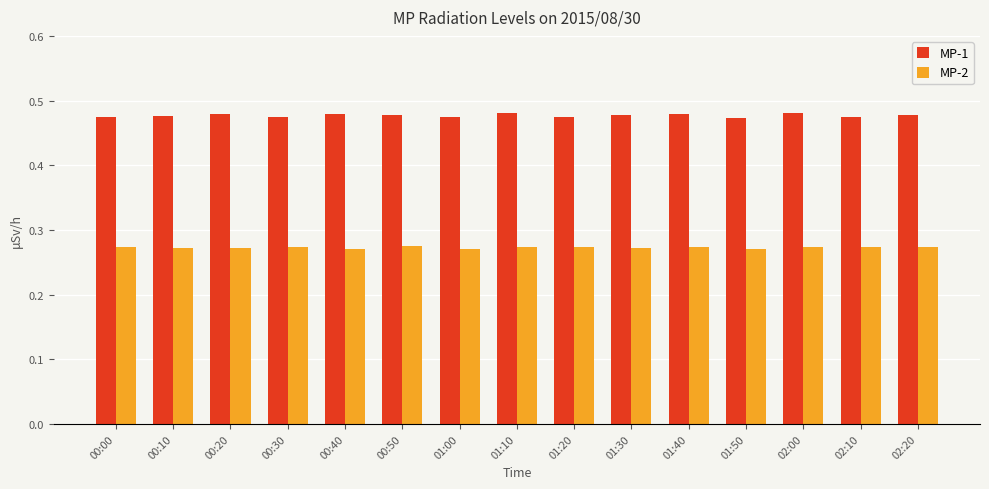

Count the MP-1 values in the range 0 to 1.

15